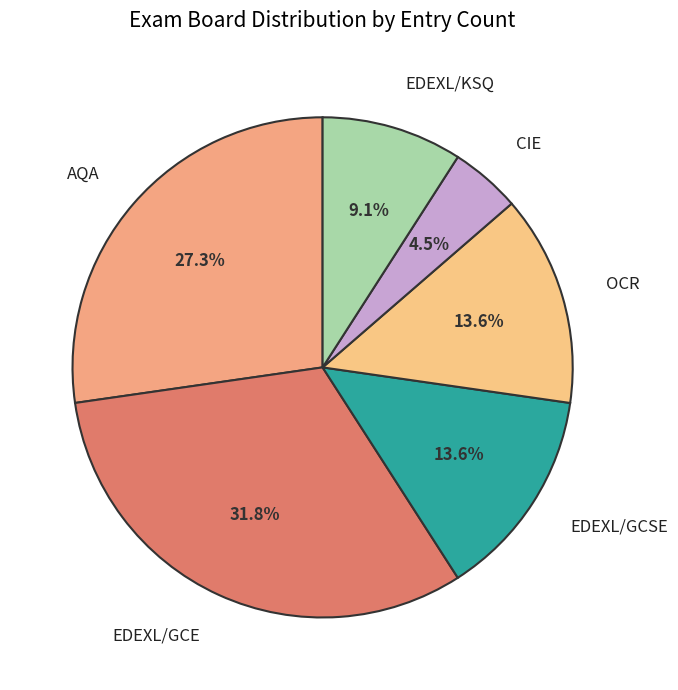

Does any single category account for the majority?

No